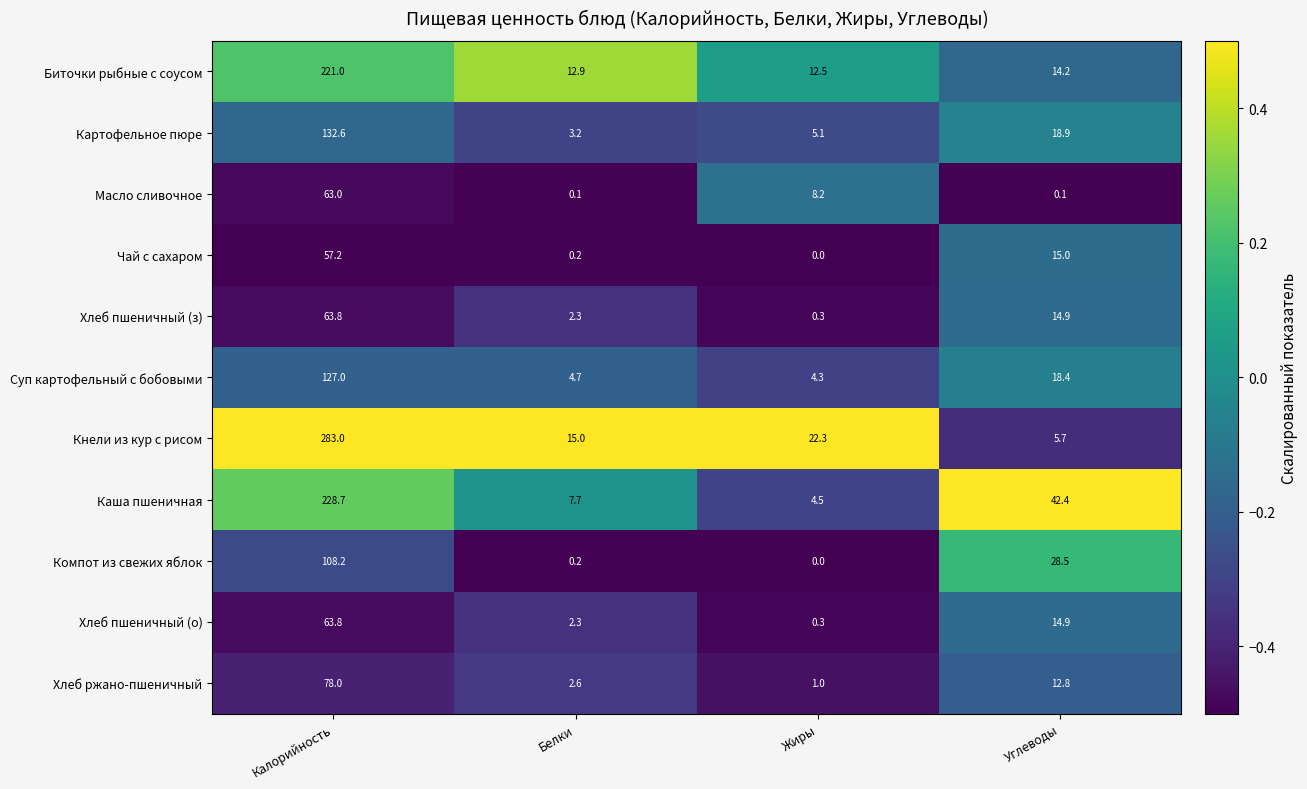

True or false: Хлеб ржано-пшеничный has a value of 2.6 at Белки.

True